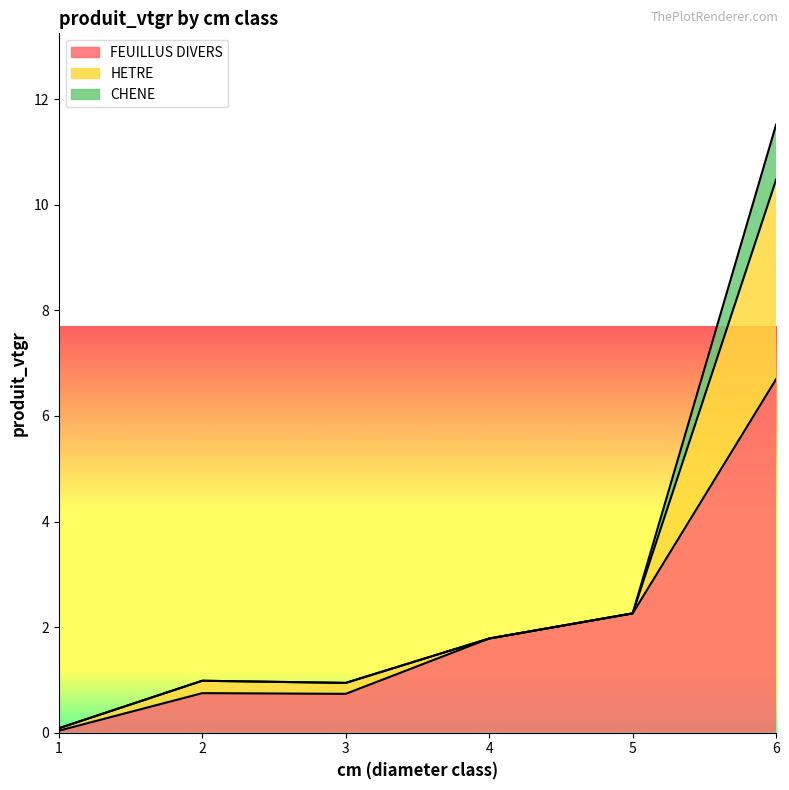

What is the highest value of the FEUILLUS DIVERS series?

6.7